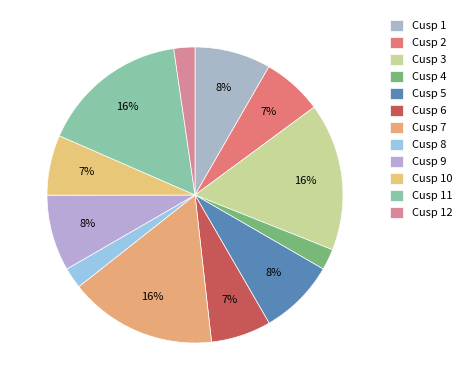

Which slice is the largest?

Cusp 3